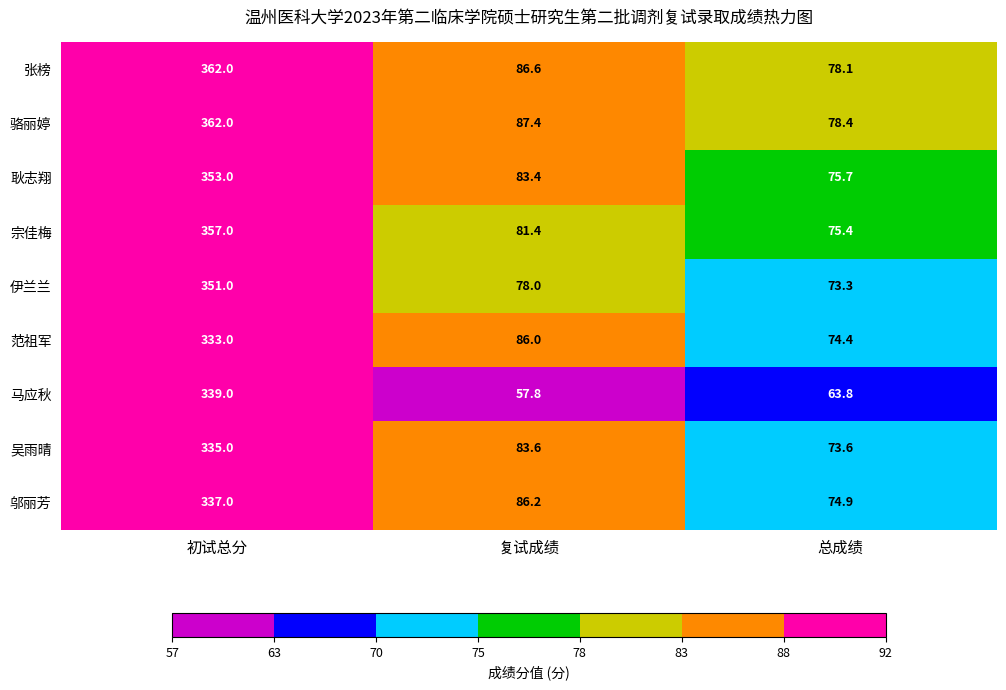

Between 初试总分 and 复试成绩, which series saw the biggest shift?

马应秋